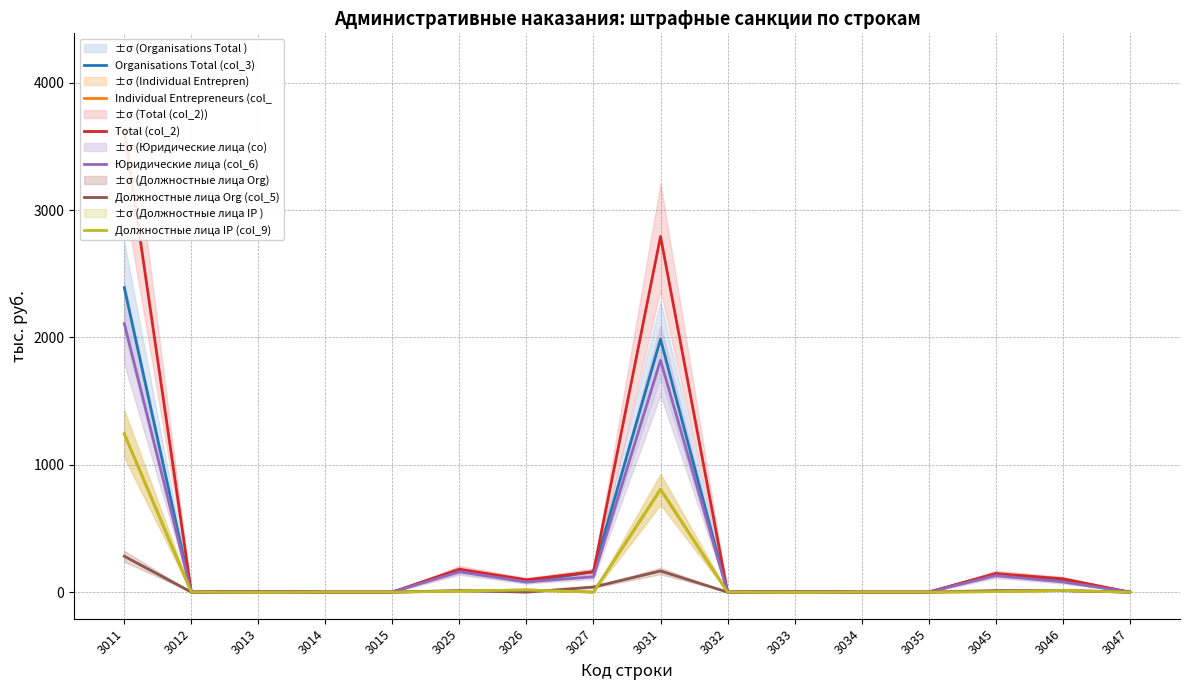

Does the chart have visible grid lines?

Yes